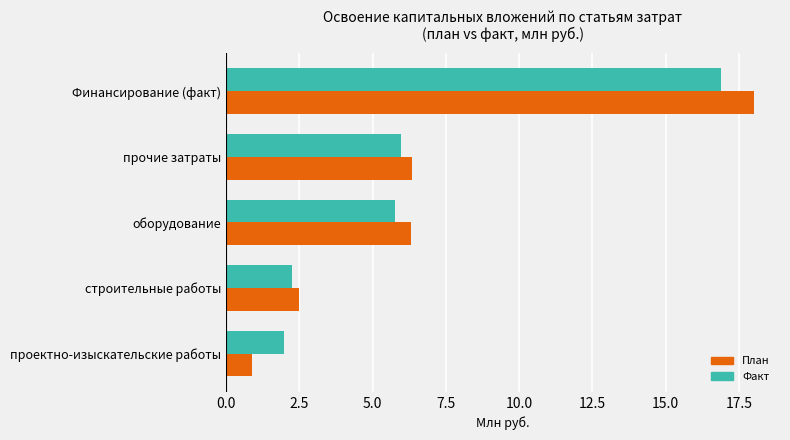

What is the total value across all series at прочие затраты?

12.3